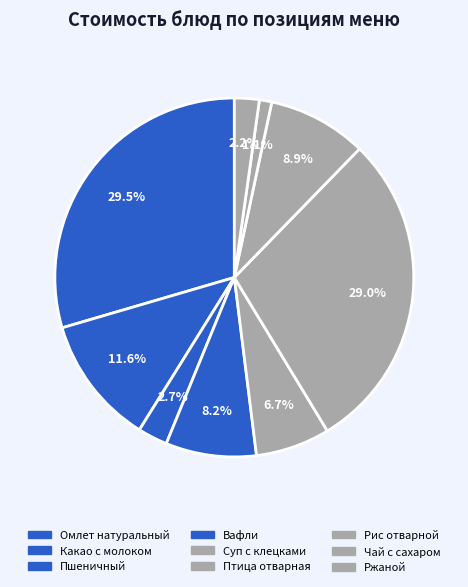

Is the sum of Омлет натуральный and Рис отварной greater than half?

No